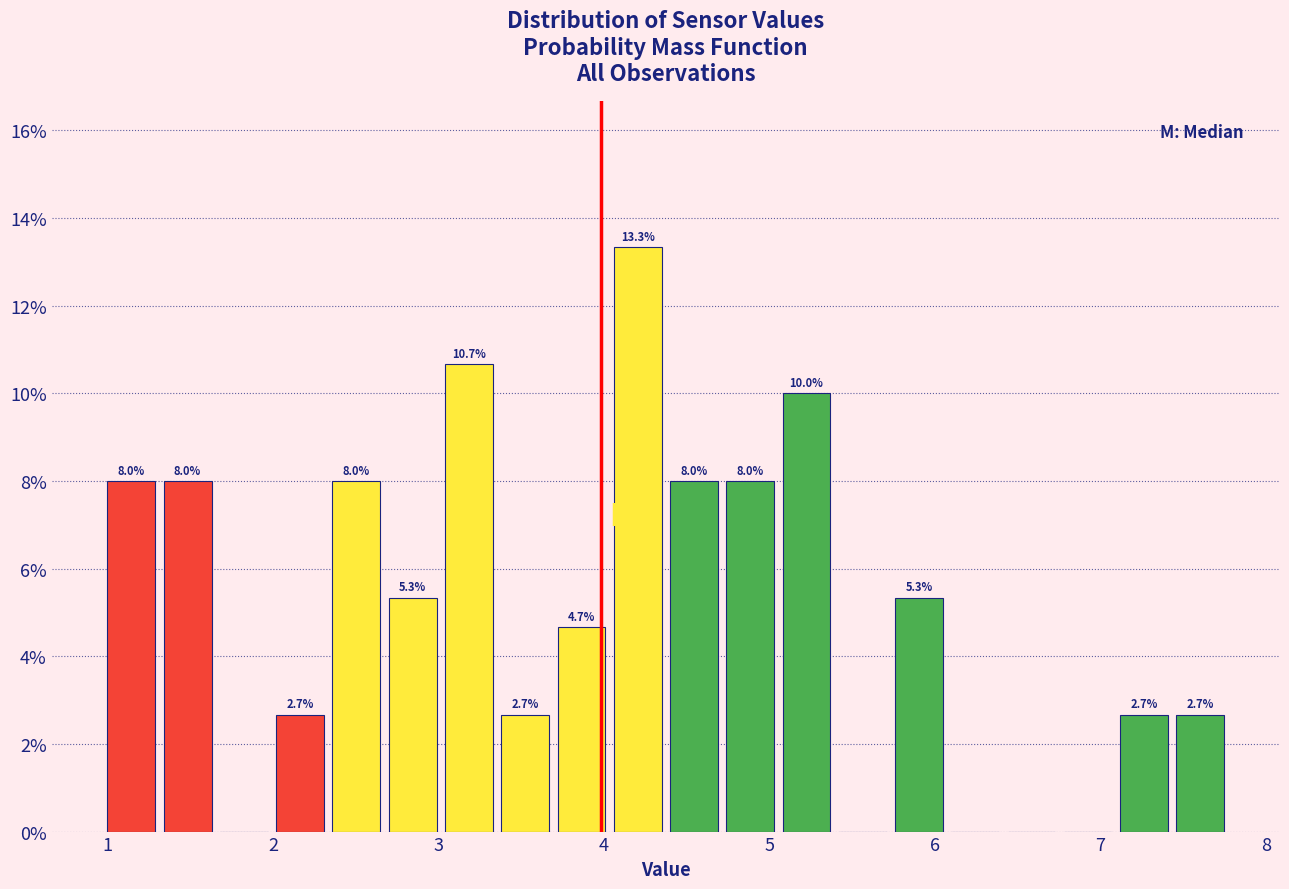

Around what value on the x-axis is the tallest bar? Give the approximate position of its centre, as read against the axis.

4.2